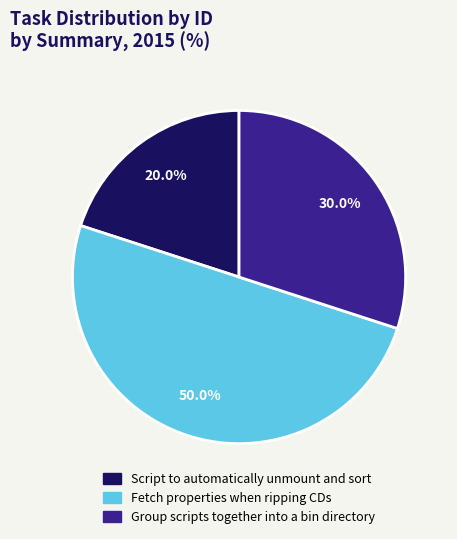

True or false: Fetch properties when ripping CDs accounts for 39% of the total.

False